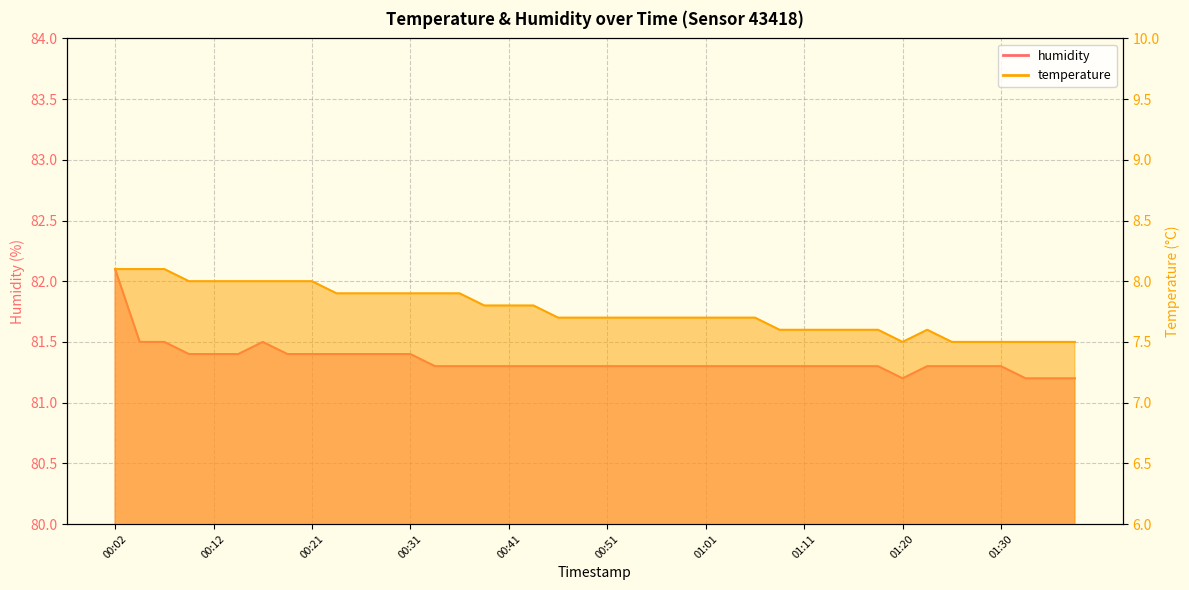

True or false: humidity and temperature cross at least once.

False